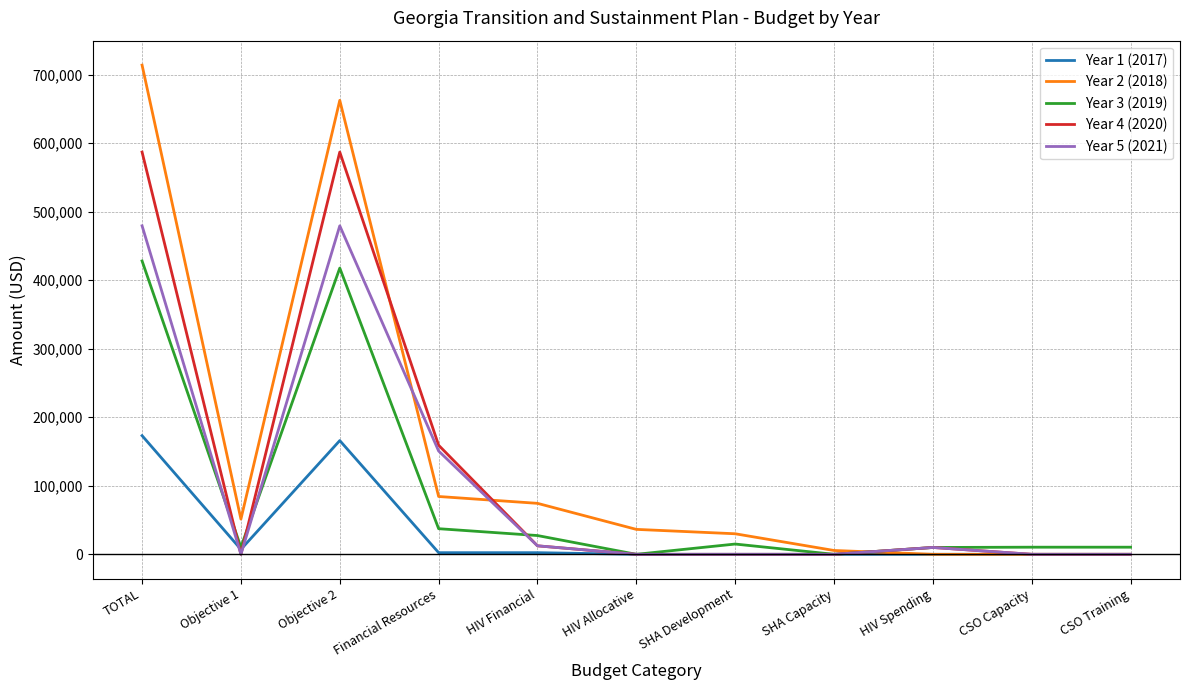

Which series has the largest total across all categories?

Year 2 (2018)